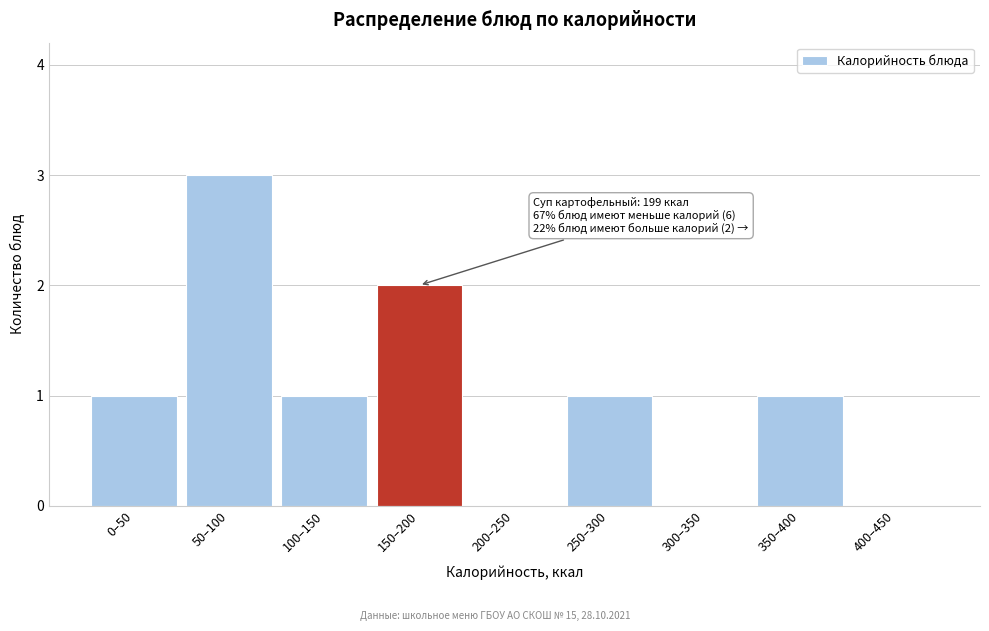

Reading left to right, what are all the values shown in this chart?

0–50=1	50–100=3	100–150=1	150–200=2	200–250=0	250–300=1	300–350=0	350–400=1	400–450=0